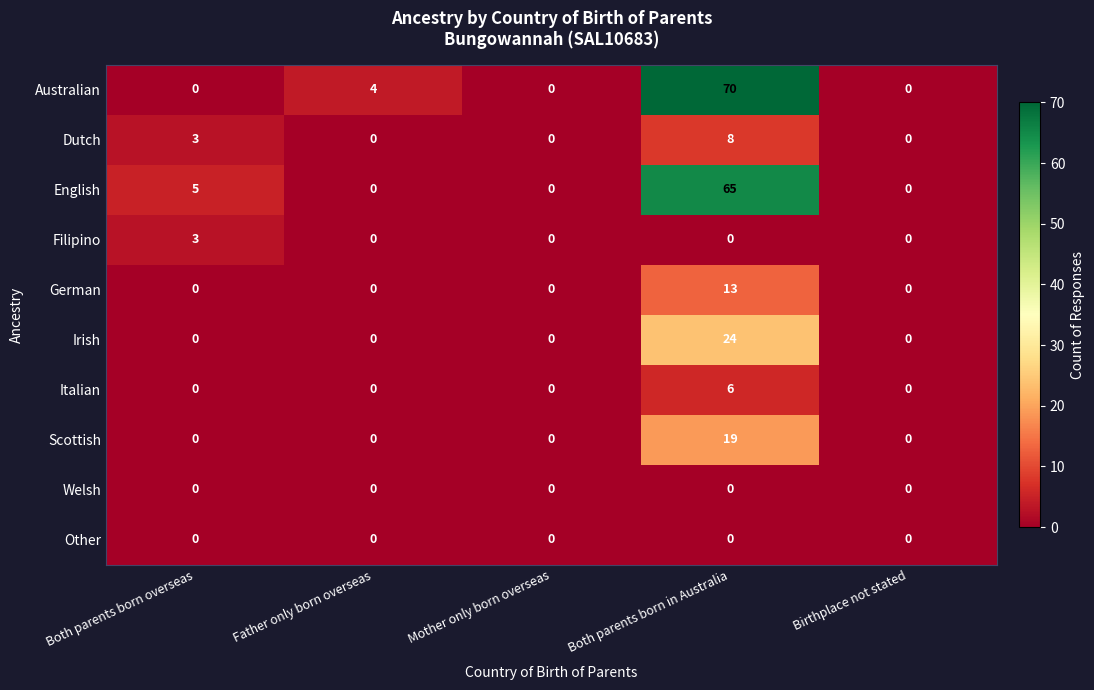

What is the difference between the maximum and minimum values in the German series?

13